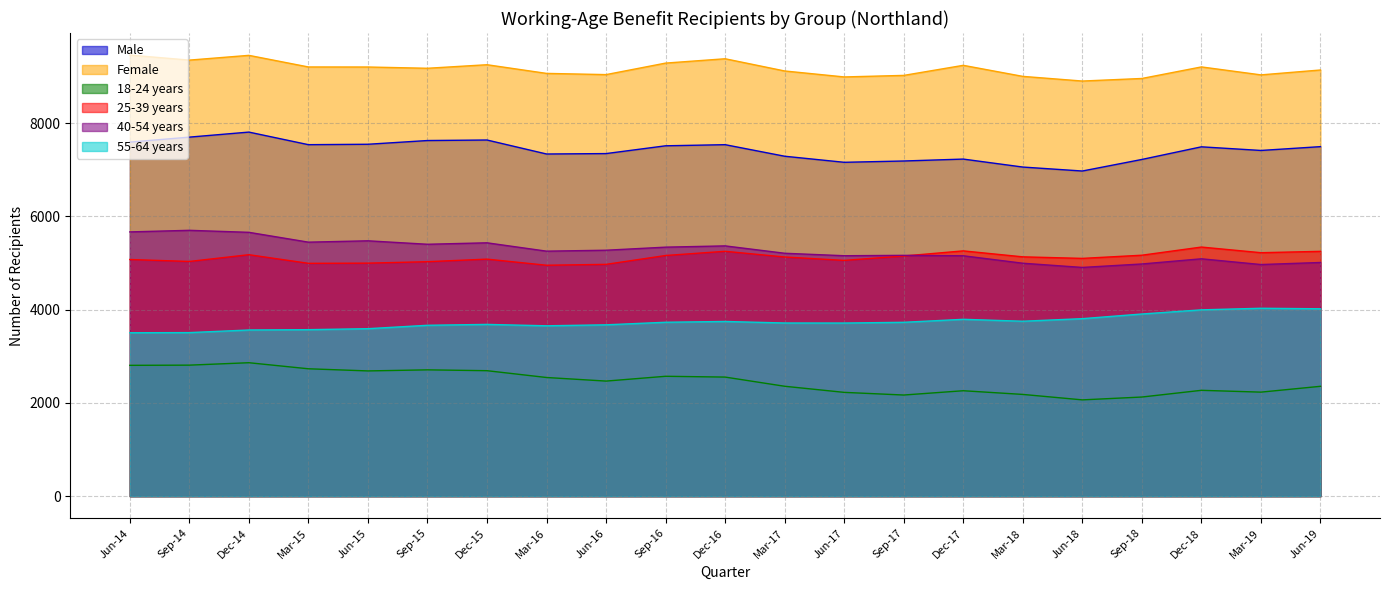

At how many categories does at least one series exceed 5321?

21